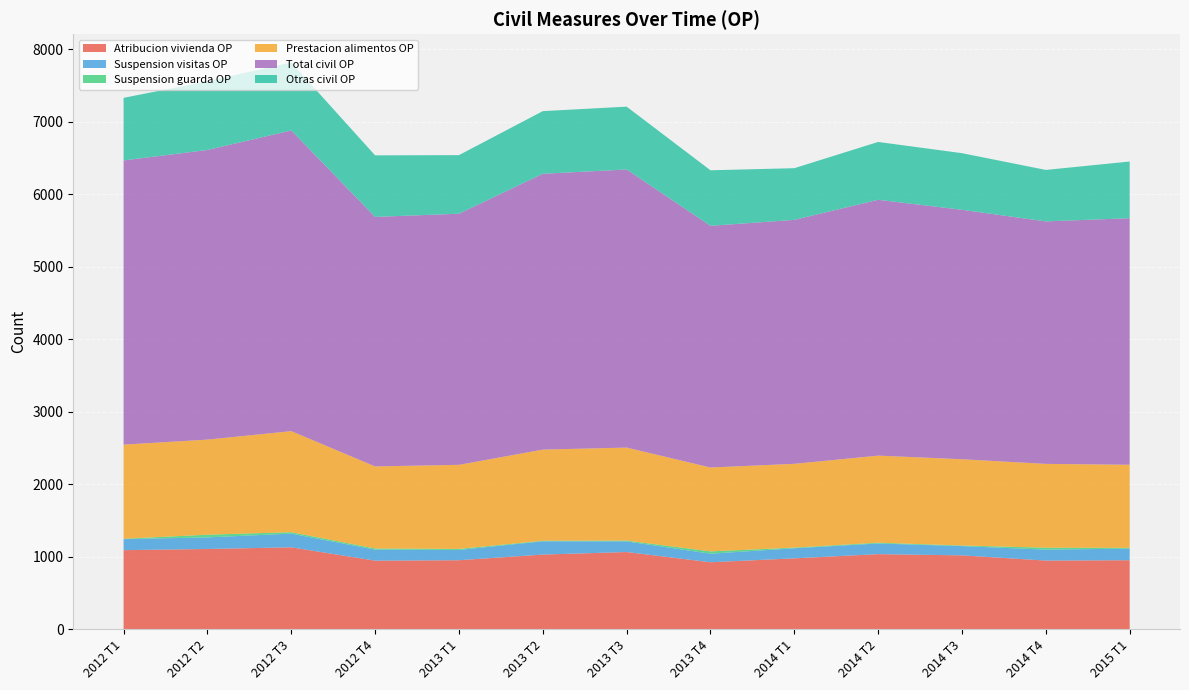

Reading left to right, extract all data points from this chart.

Atribucion vivienda OP: 1089	1105	1128	944	950	1028	1063	922	976	1034	1017	945	950
Suspension visitas OP: 152	160	189	152	142	183	147	118	139	147	128	151	160
Suspension guarda OP: 5	37	20	16	14	8	11	32	9	11	8	27	10
Prestacion alimentos OP: 1299	1312	1394	1132	1160	1257	1283	1157	1156	1201	1190	1156	1147
Total civil OP: 3920	3995	4148	3442	3464	3805	3836	3334	3365	3529	3441	3345	3401
Otras civil OP: 863	949	937	849	808	864	867	766	713	798	781	710	782